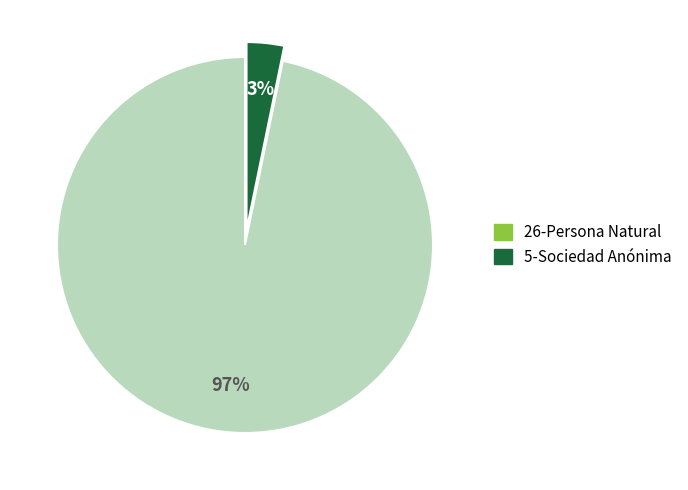

To the nearest percent, what is the average slice percentage?

50%